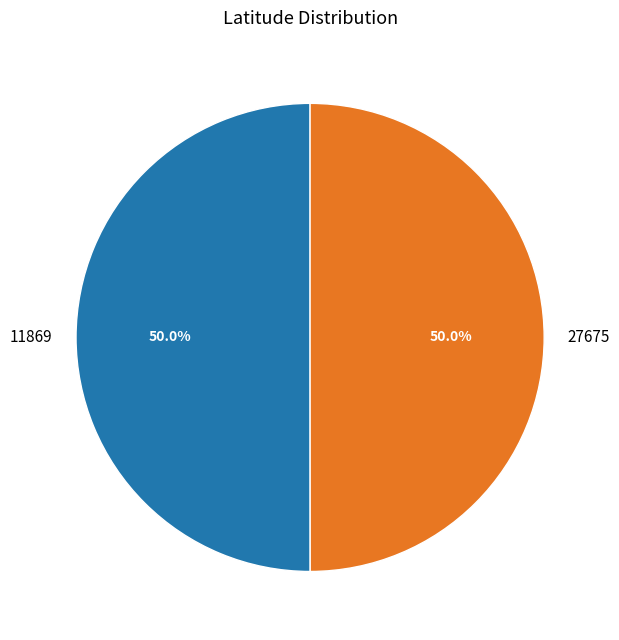

To the nearest percent, what is the combined percentage of 11869 and 27675?

100%